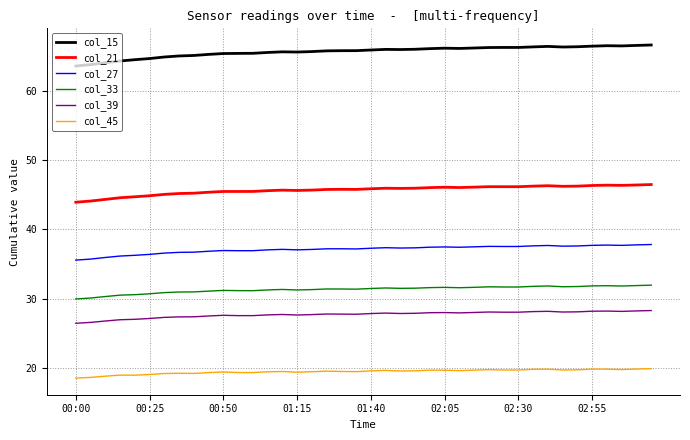

At how many categories does at least one series exceed 23?

40